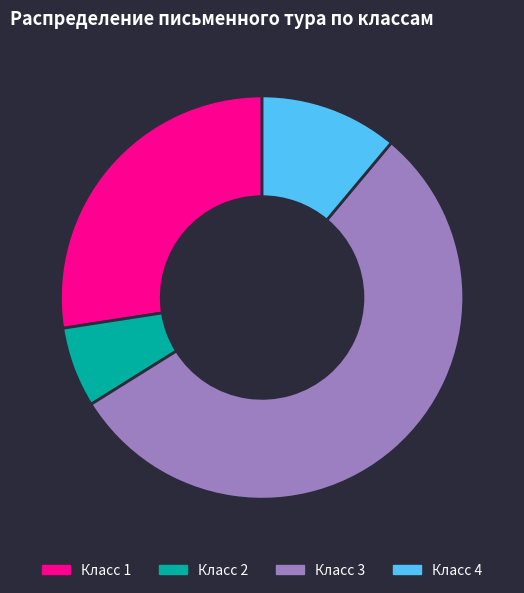

How many segments does this pie chart have?

4